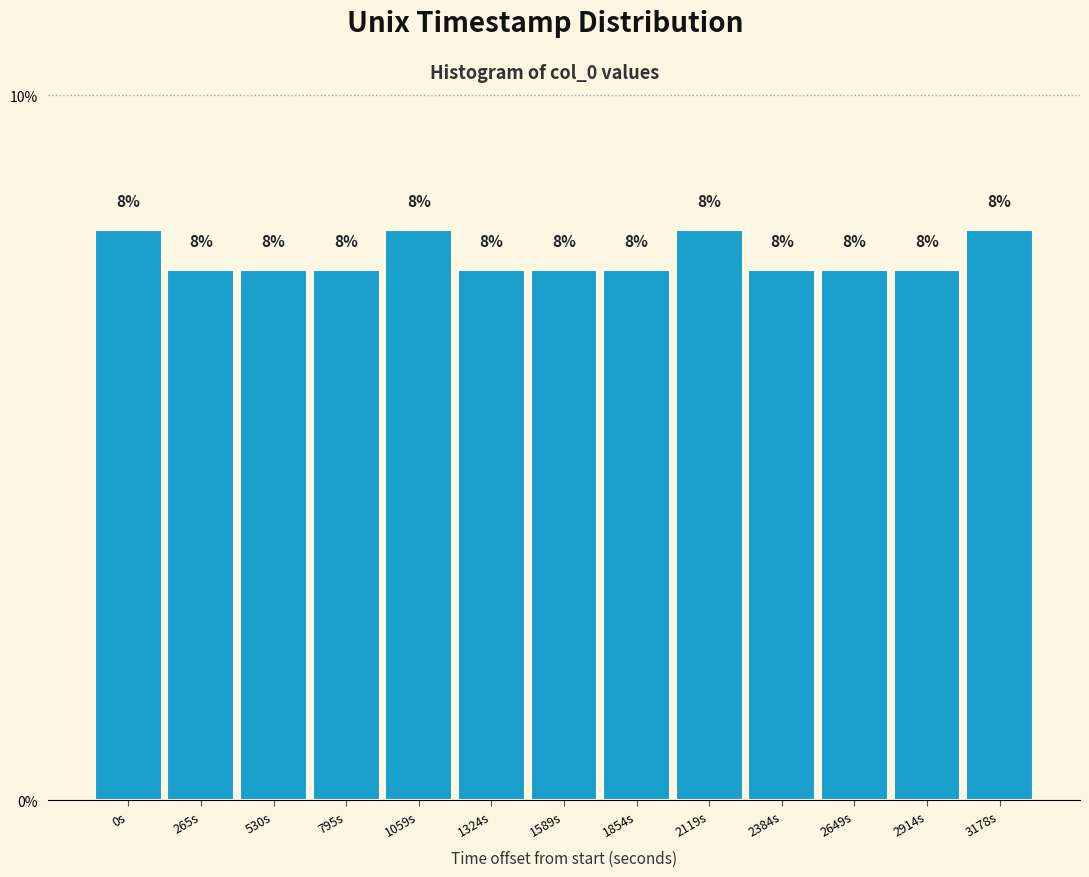

How many bars are there in total?

13